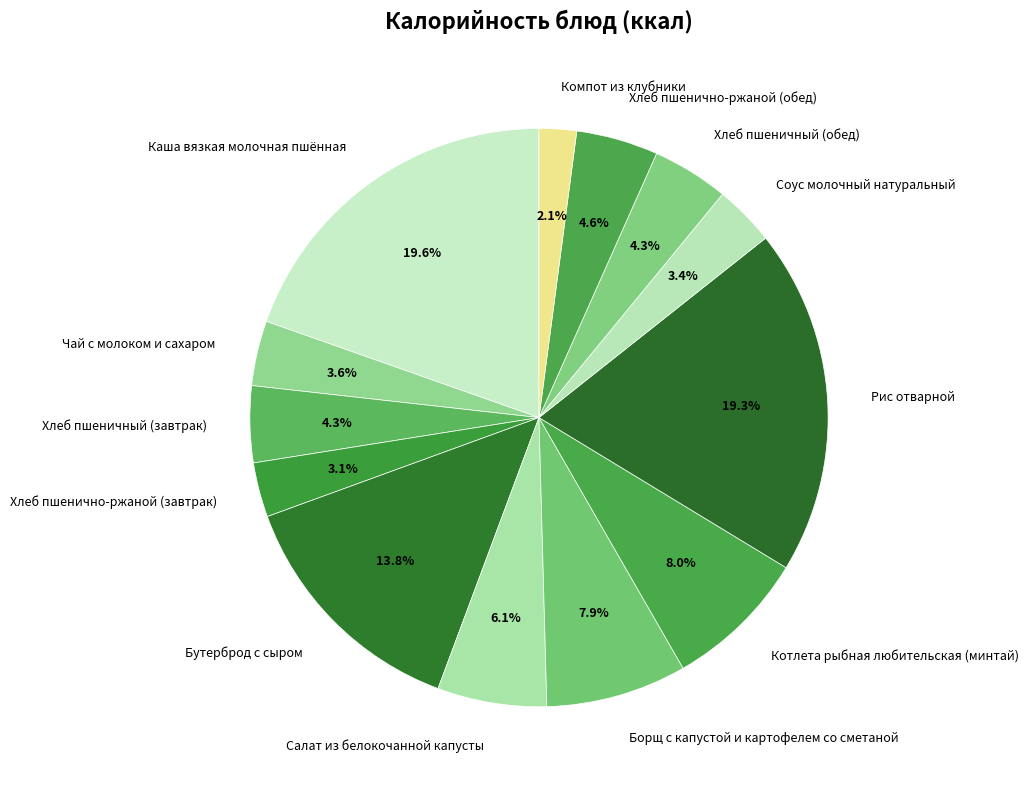

Which category has the smallest portion of the pie?

Компот из клубники